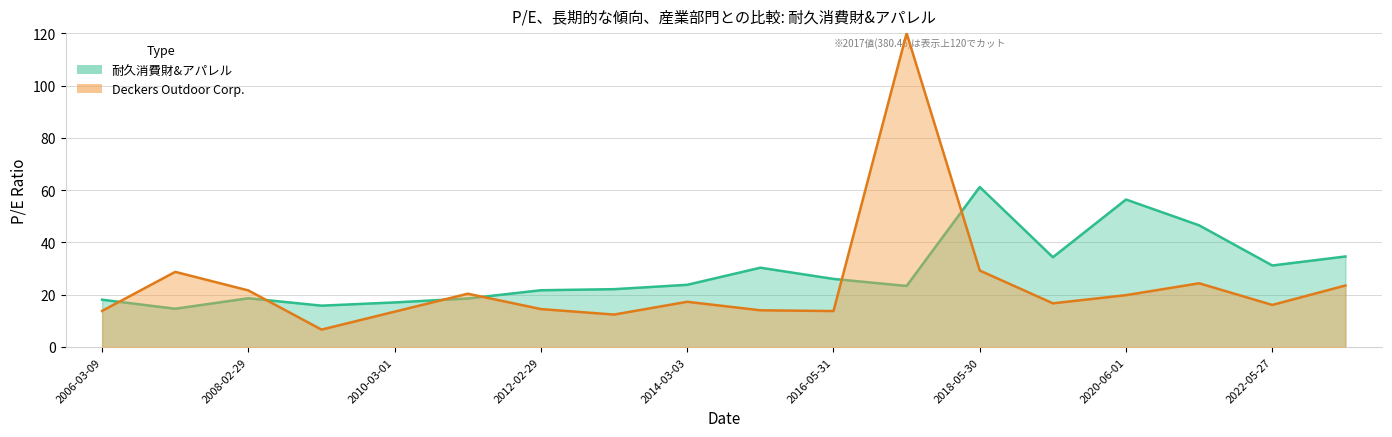

List the series in order of their peak value, highest first.

Deckers Outdoor Corp., 耐久消費財&アパレル